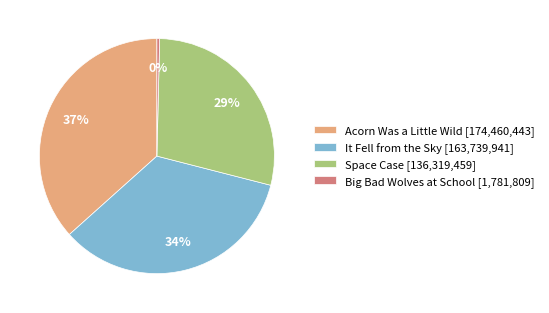

Is there any slice that represents more than half of the pie?

No